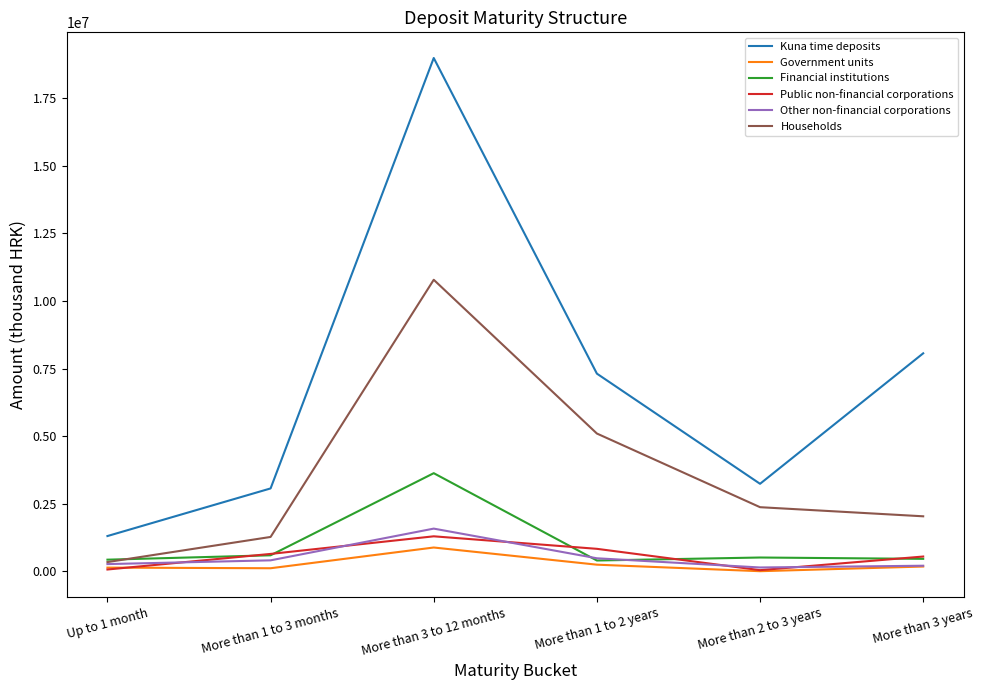

What position from the right is More than 1 to 2 years?

3